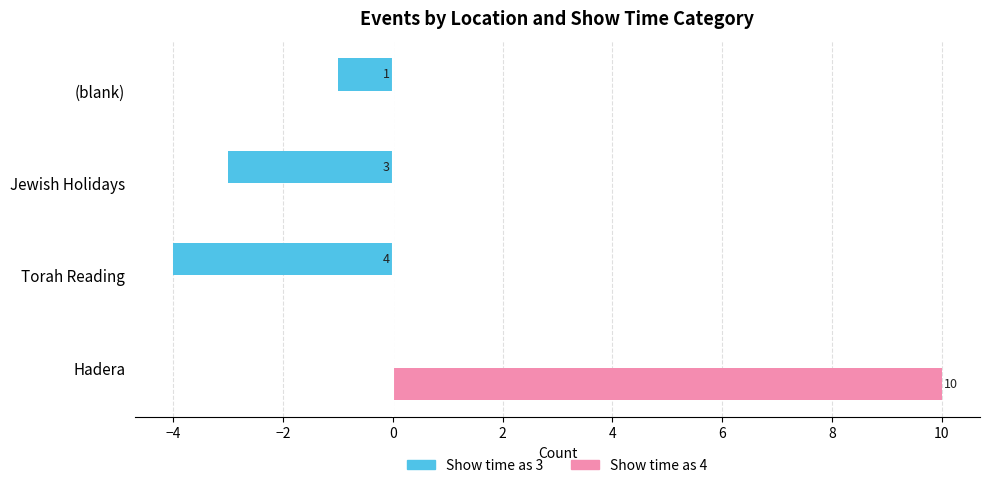

What are all the series names shown in the legend?

Show time as 3, Show time as 4